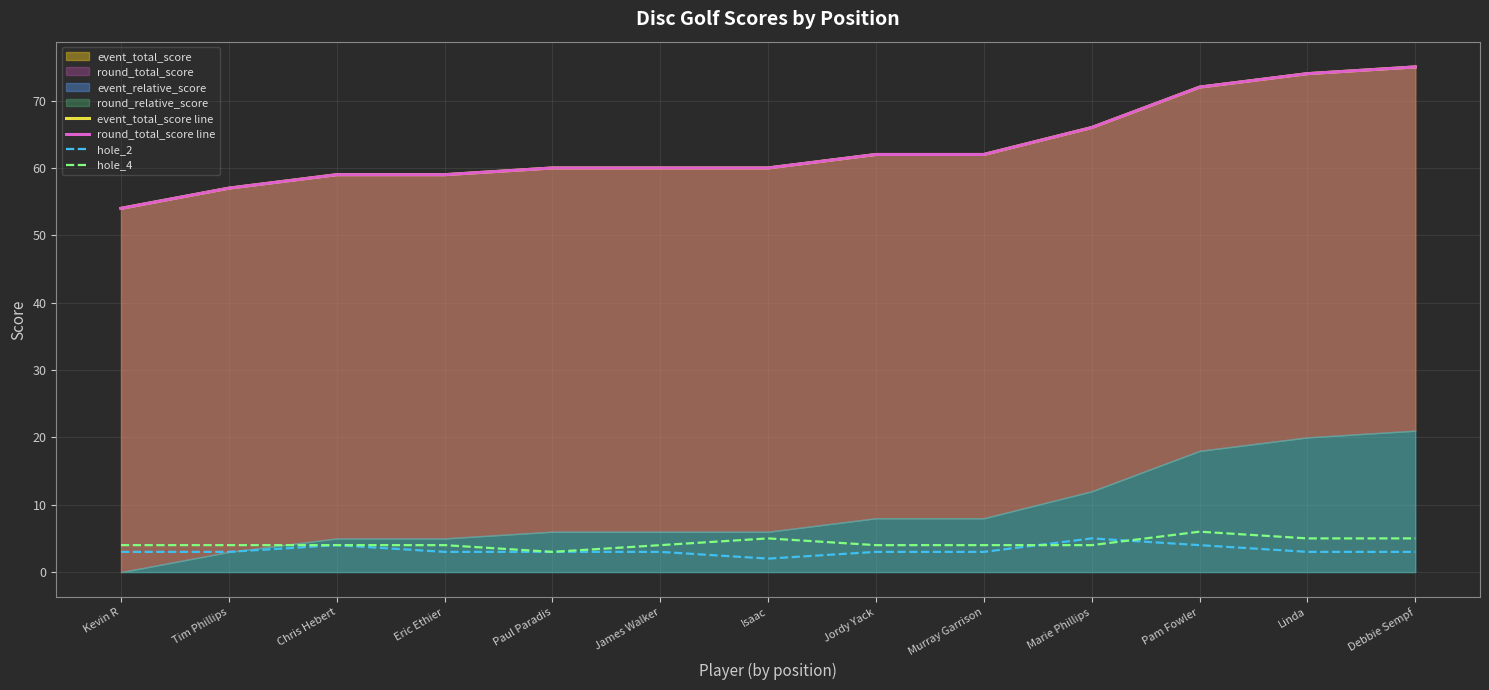

Is the value of event_total_score line at James Walker greater than the value of hole_2 at James Walker?

Yes